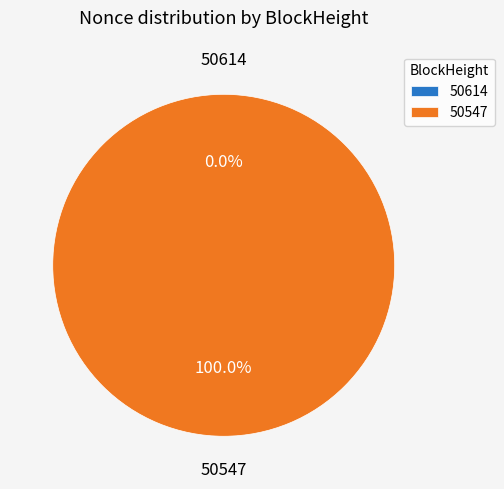

Between 50614 and 50547, which is larger?

50547